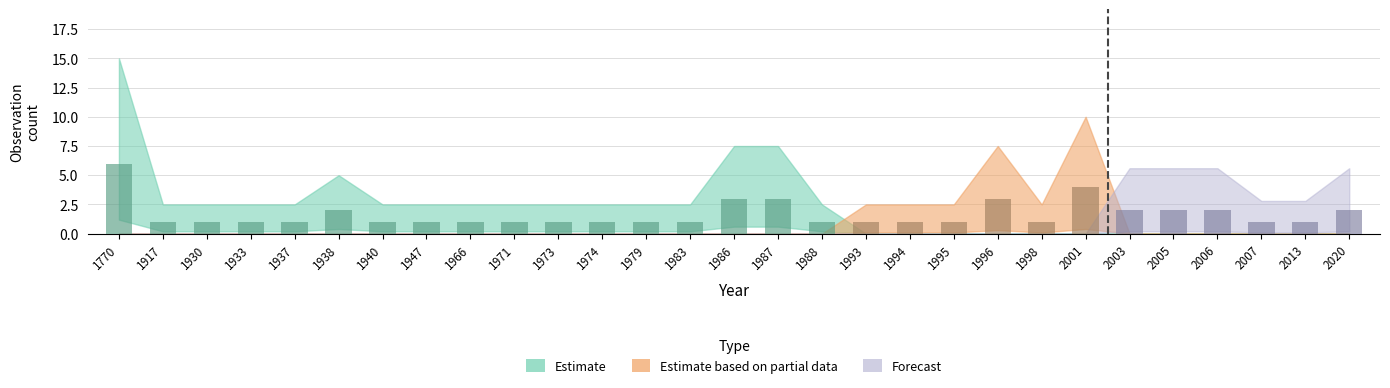

What is the difference between the maximum and minimum values?

5